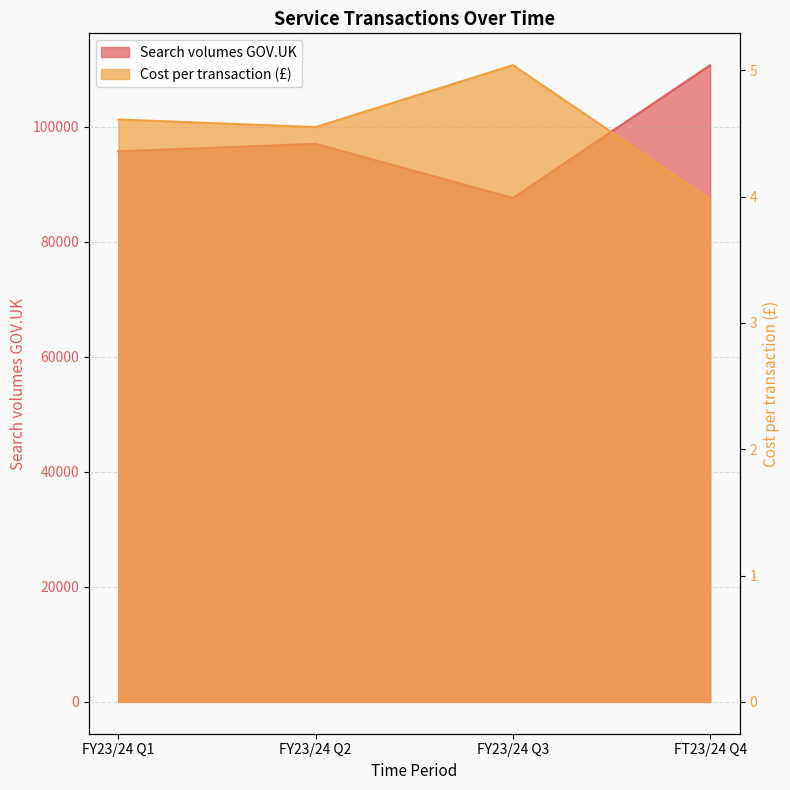

Is the value of Cost per transaction (£) at FY23/24 Q3 greater than the value of Search volumes GOV.UK at FY23/24 Q3?

No